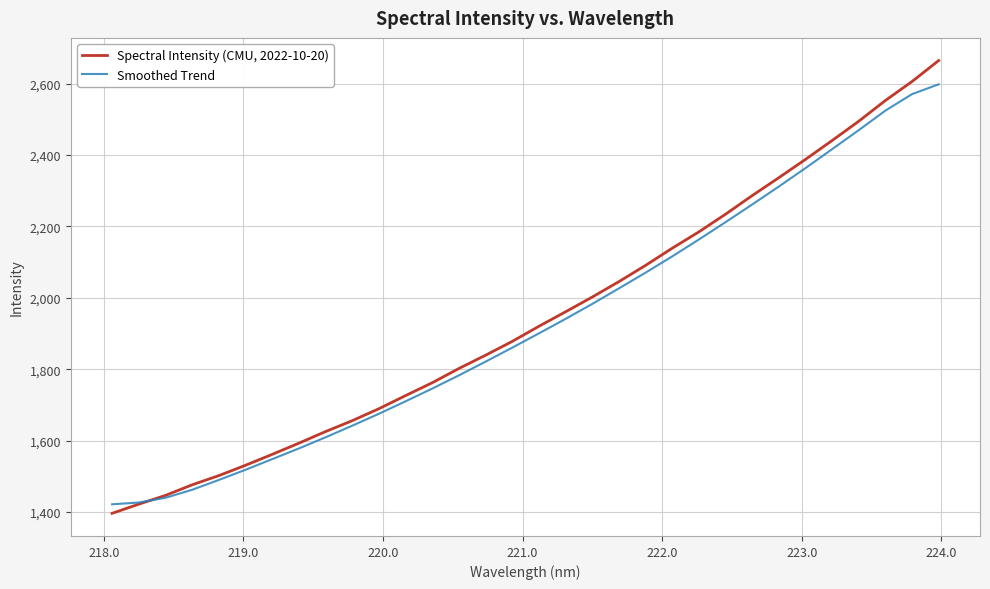

How many categories are shown in the chart?

32